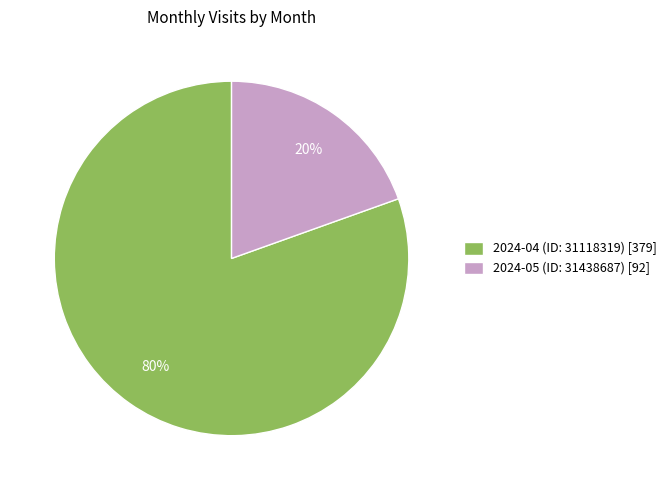

Rank the categories by value from lowest to highest.

2024-05 (ID: 31438687), 2024-04 (ID: 31118319)